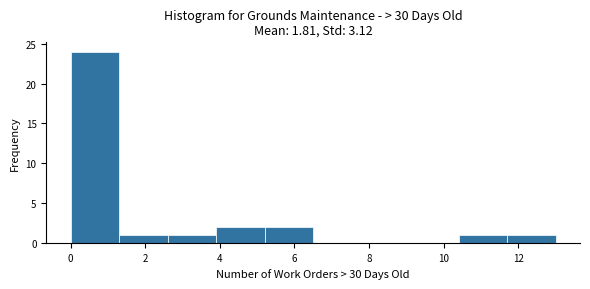

Which range on the x-axis has the tallest bar?

0.0 to 1.3